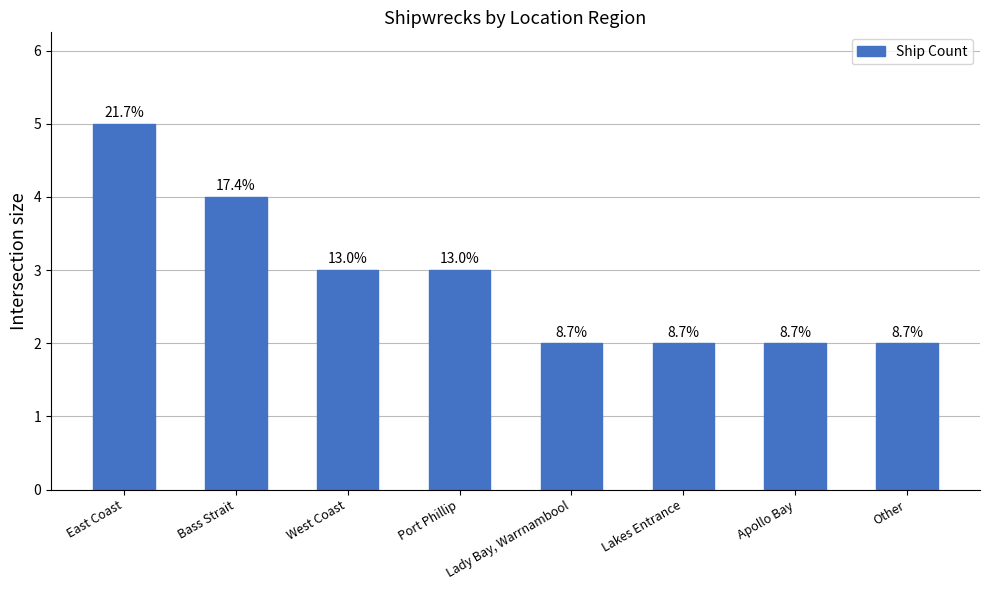

What is the label of the 4th bar from the left?

Port Phillip